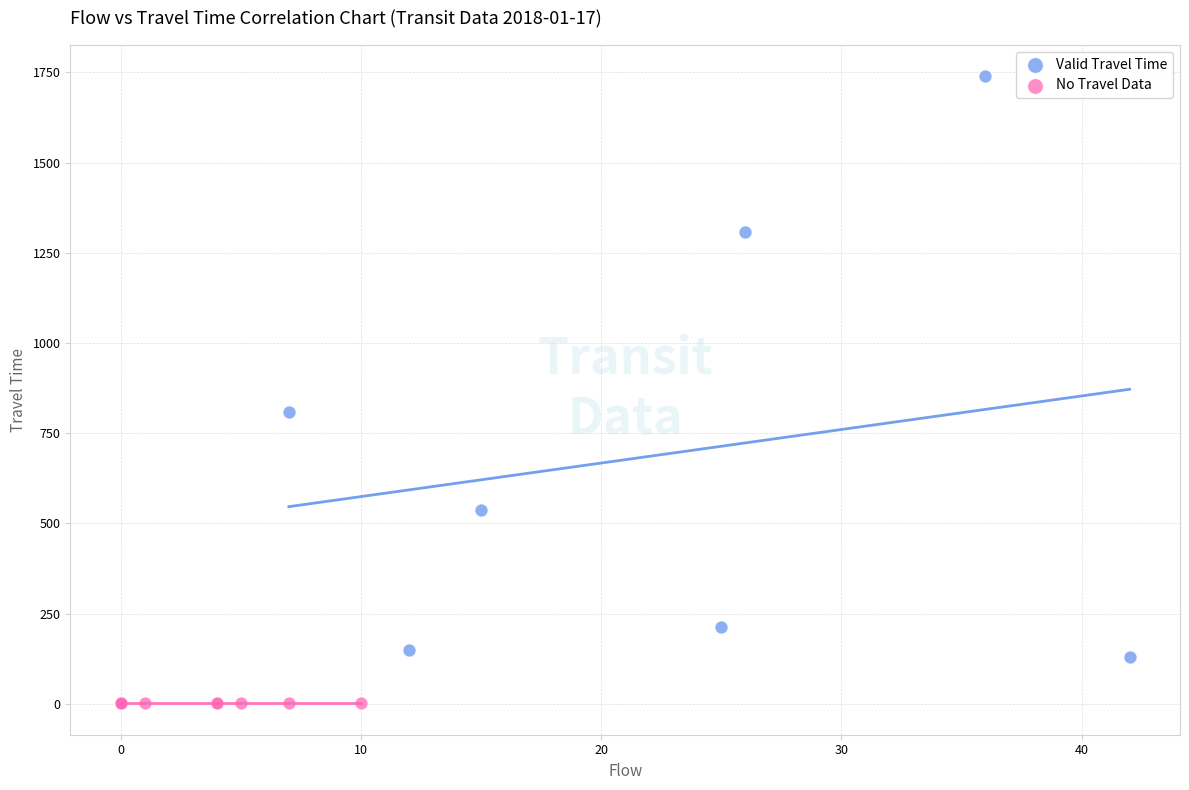

Which series reaches the minimum Y coordinate?

No Travel Data